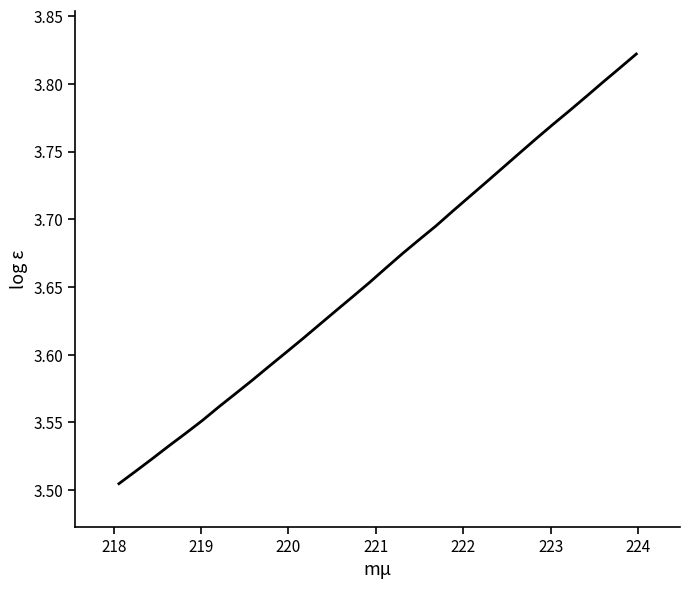

What is the difference between the maximum and minimum values?

0.3